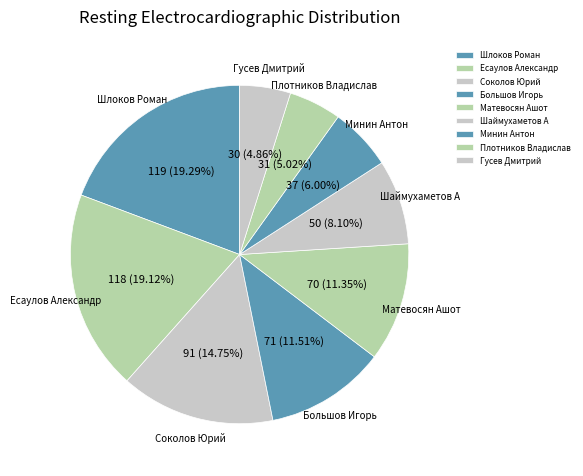

Between Гусев Дмитрий and Большов Игорь, which is larger?

Большов Игорь